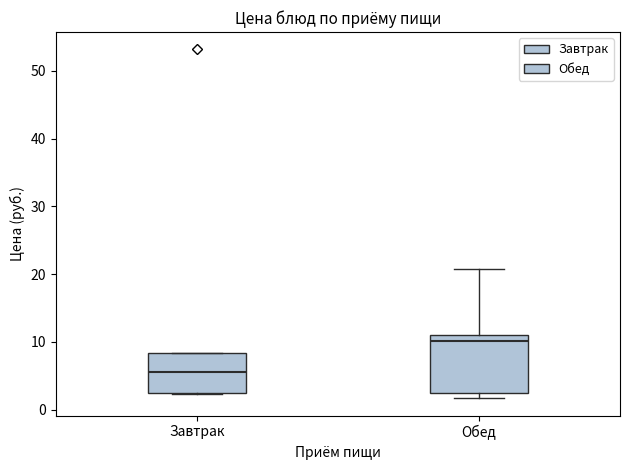

Where does the median line of the box for Завтрак sit on the y-axis? The values are not printed on the chart, so give them approximately, as read against the axis.

6